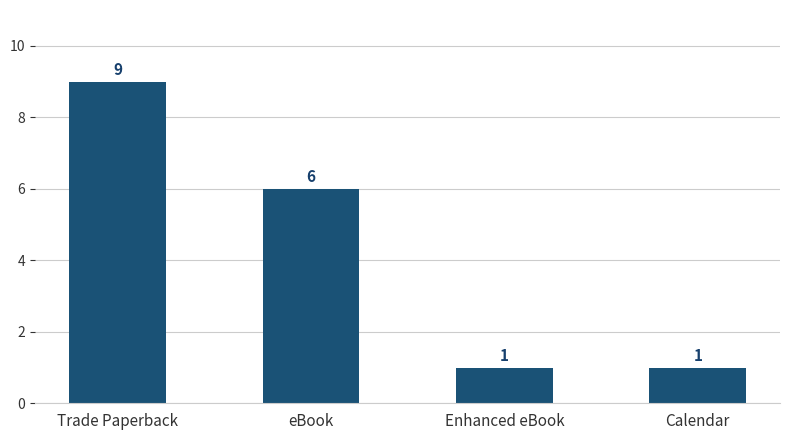

At which label is the value closest to 5?

eBook